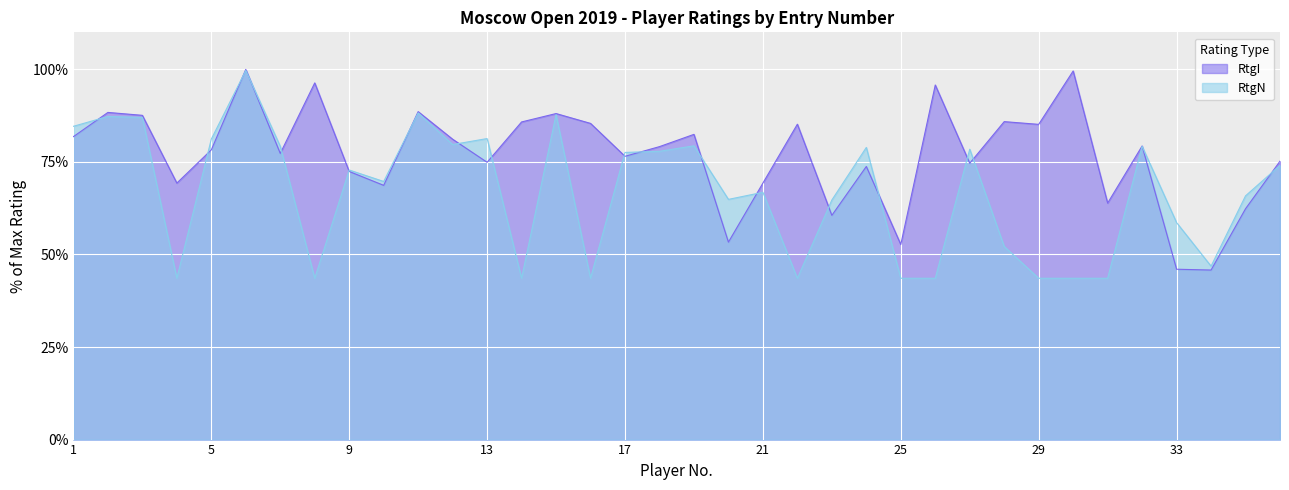

List the series in order of their overall mean, lowest first.

RtgN, RtgI